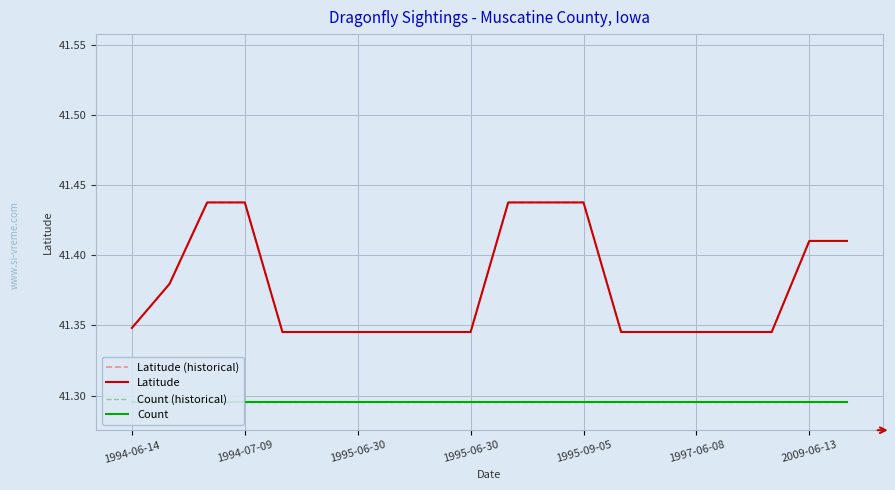

What is the value of the Count (historical) point at the 7th from the left?

41.3